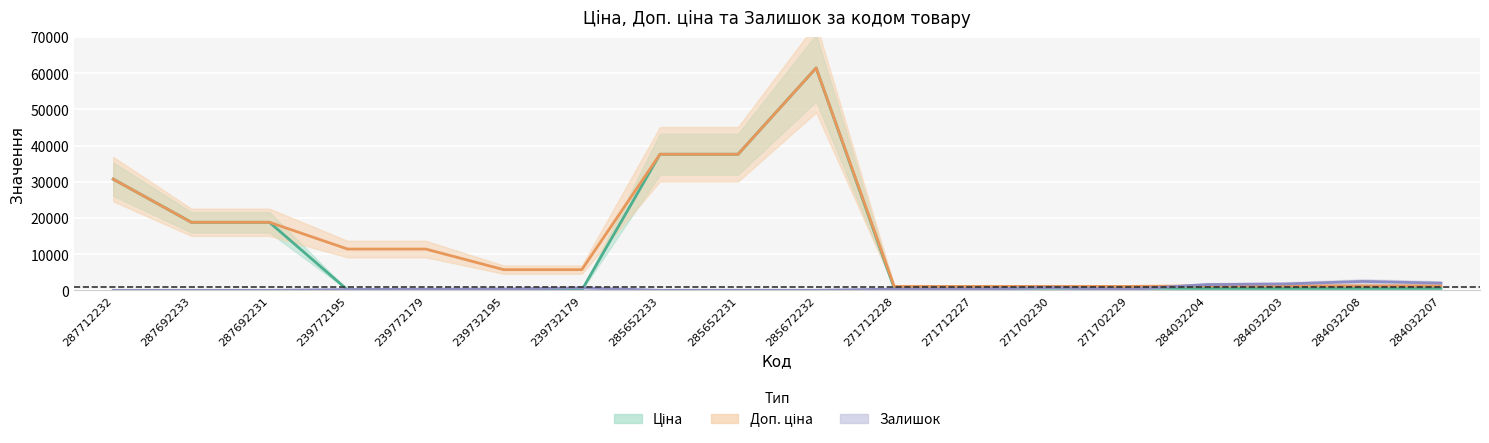

What is the difference between the highest and lowest values at 284032203?

1217.0